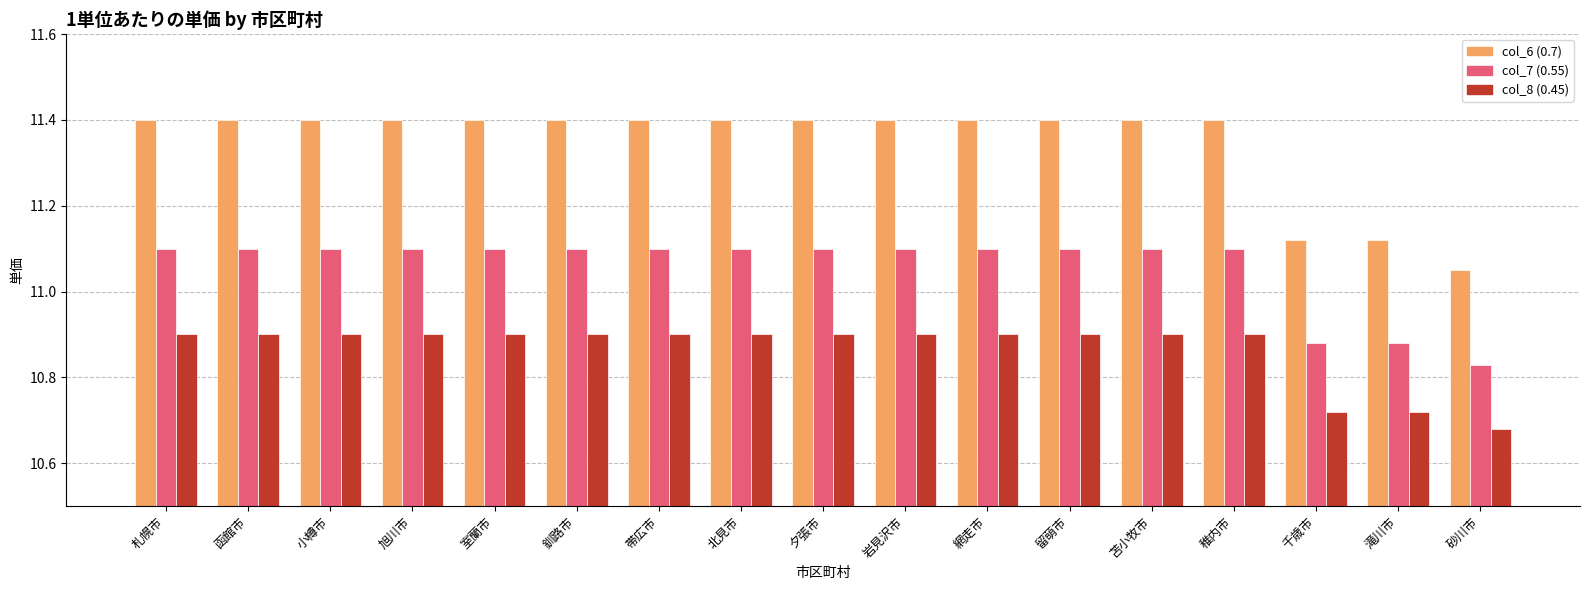

What is the difference between the highest and lowest values at 北見市?

0.5